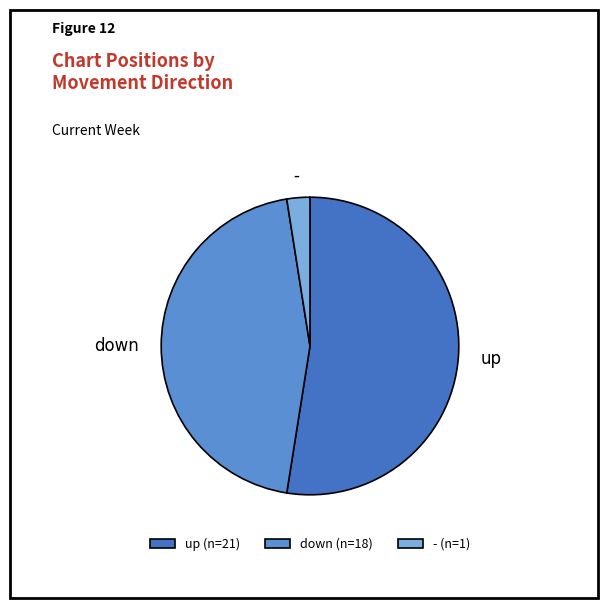

Is it true that - (n=1) is 2% of the pie?

True